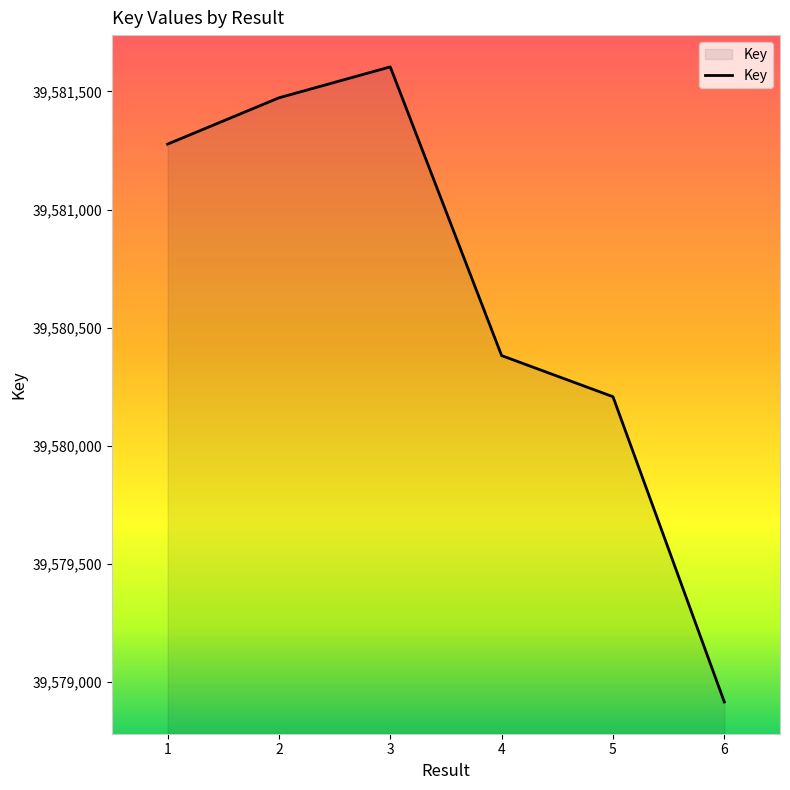

Read the value at 2, to the nearest 50.

39581450